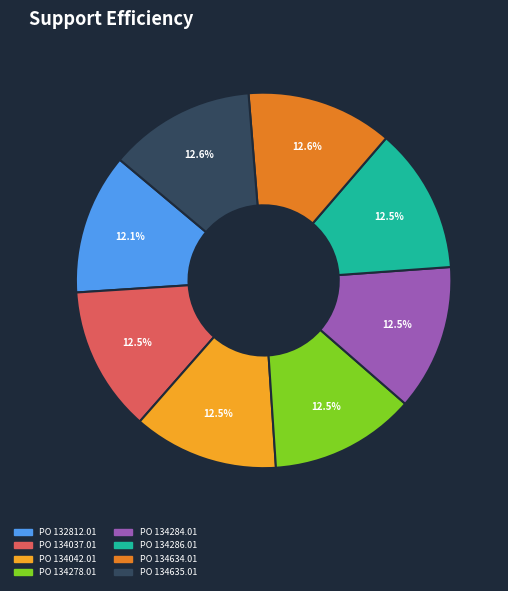

To the nearest percent, what is the average slice percentage?

12%